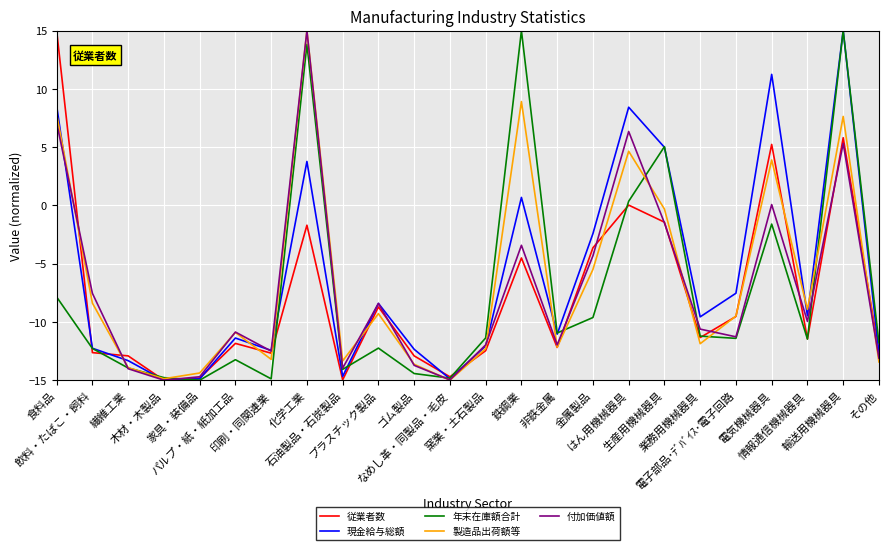

What is the total value across all series at なめし革・同製品・毛皮?

-74.4